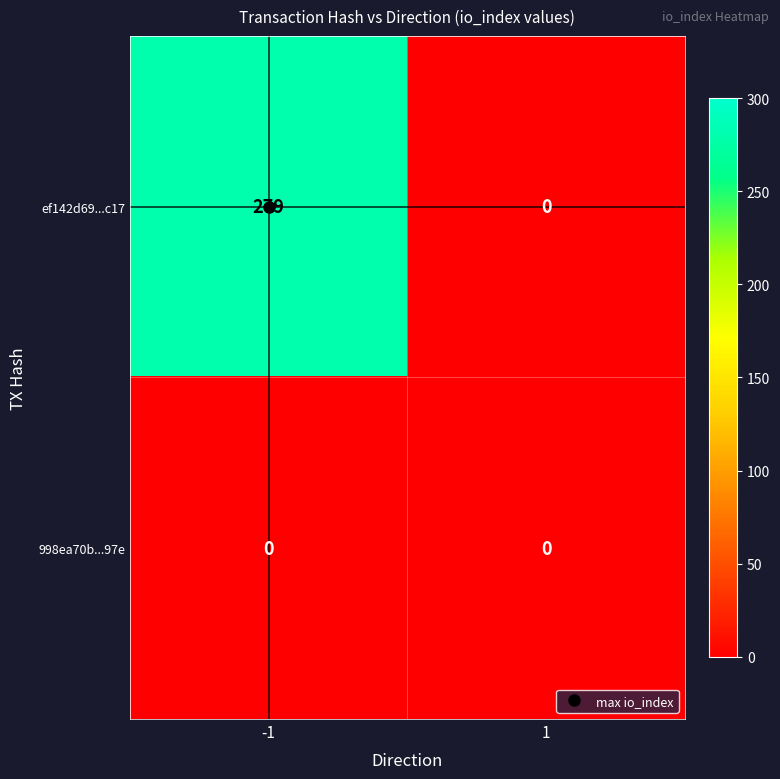

The value of 998ea70b...97e at -1 is 0. True or false?

True